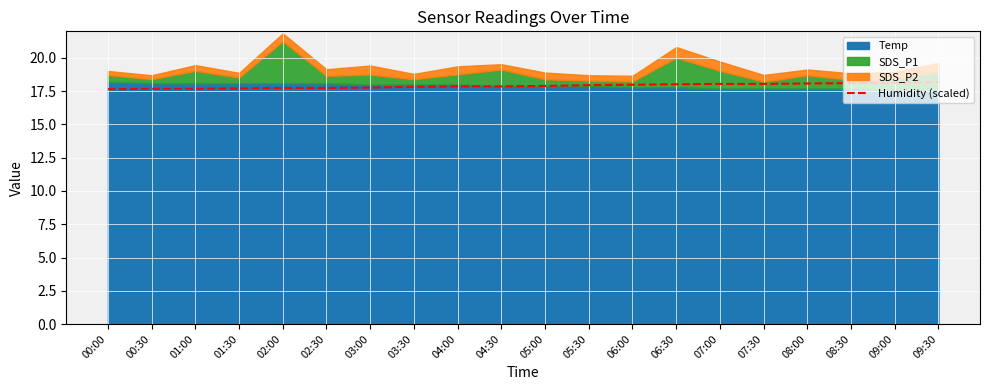

Is it true that Humidity (scaled) equals 18.0 at 05:30?

True